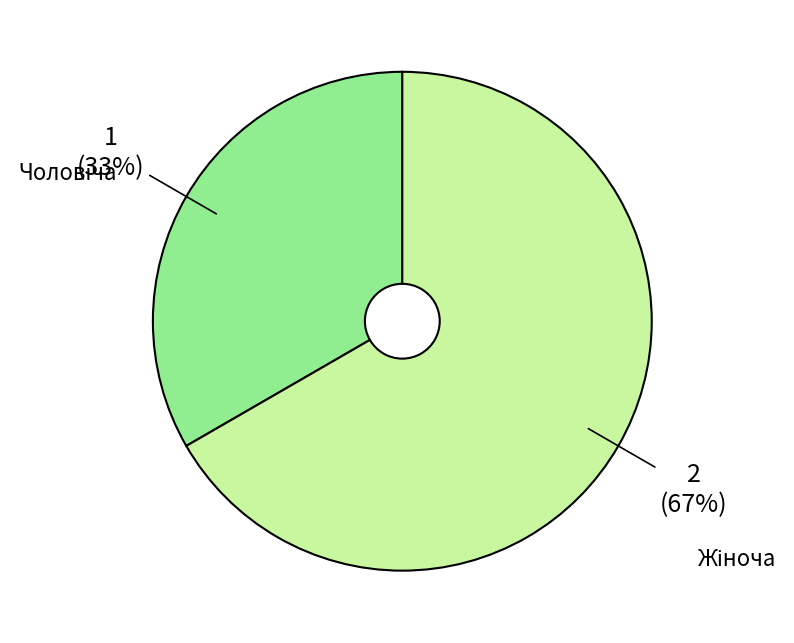

To the nearest percent, what is the average slice percentage?

50%